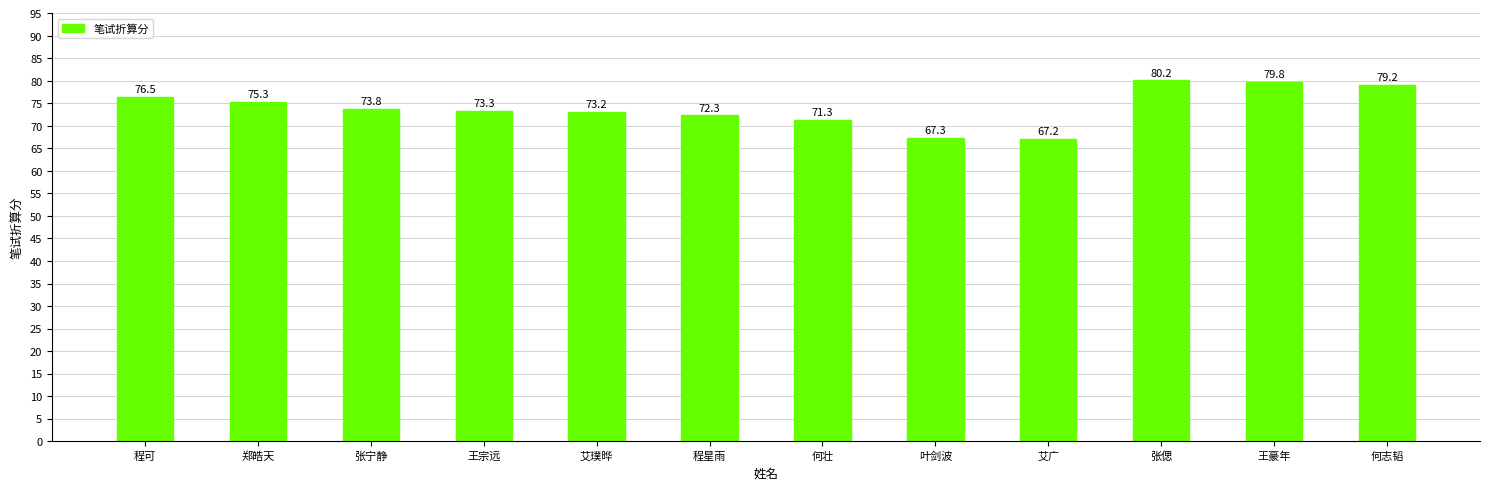

What is the difference between the second highest and minimum values?

12.7